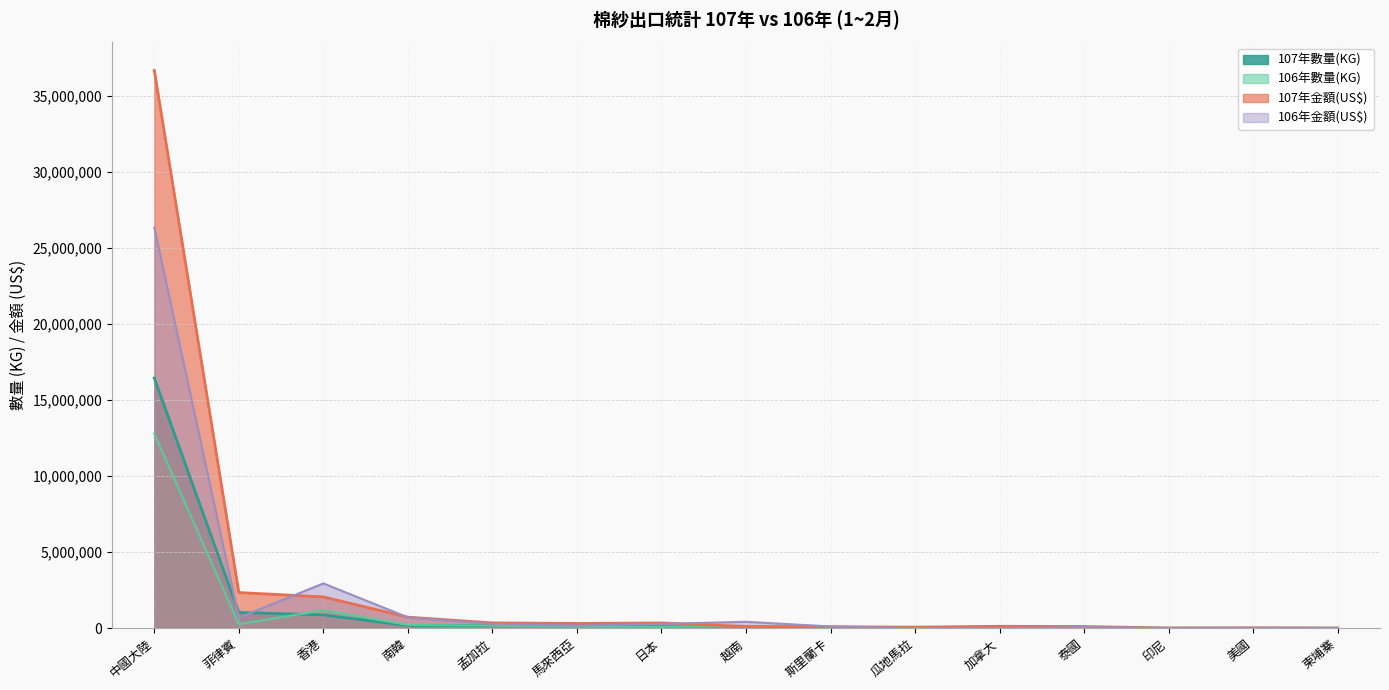

Which series has the largest range (max minus min)?

107年金額(US$)